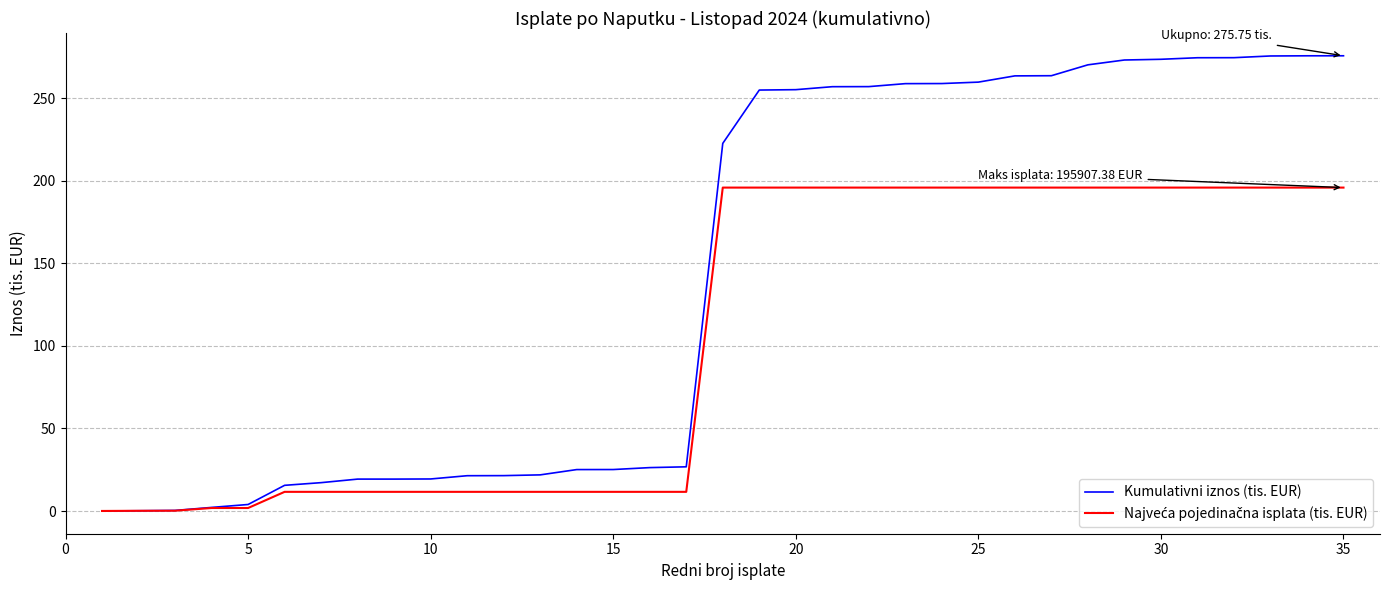

Which series has the largest range (max minus min)?

Kumulativni iznos (tis. EUR)